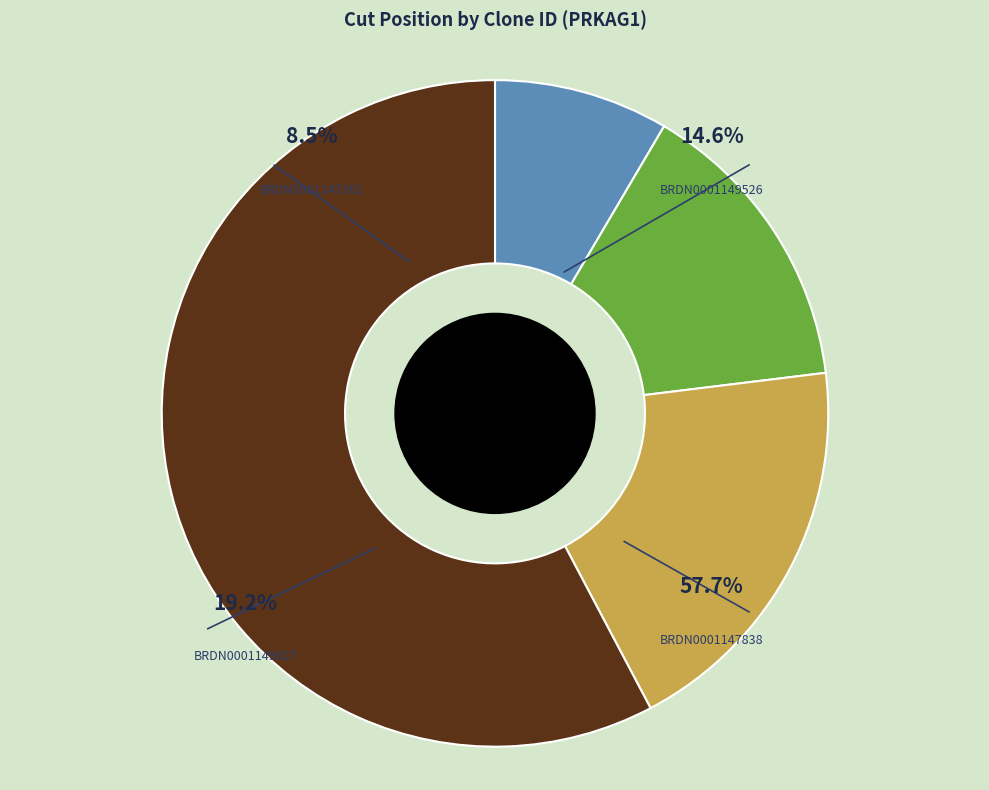

What is the change in value from BRDN0001149526 to BRDN0001147838?

+494